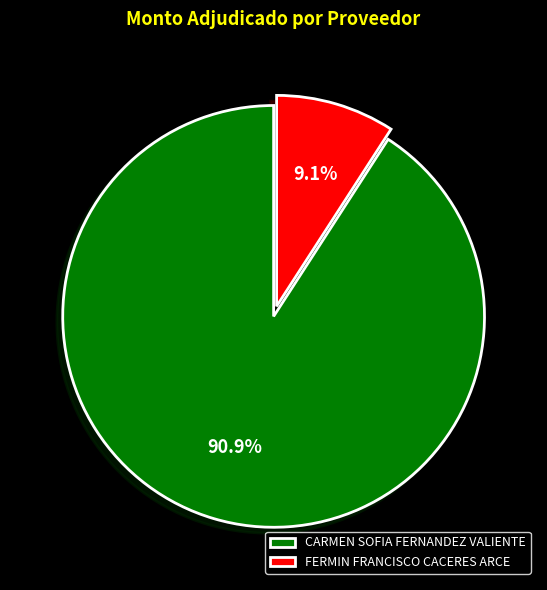

What percentage is the FERMIN FRANCISCO CACERES ARCE slice, to the nearest percent?

9%